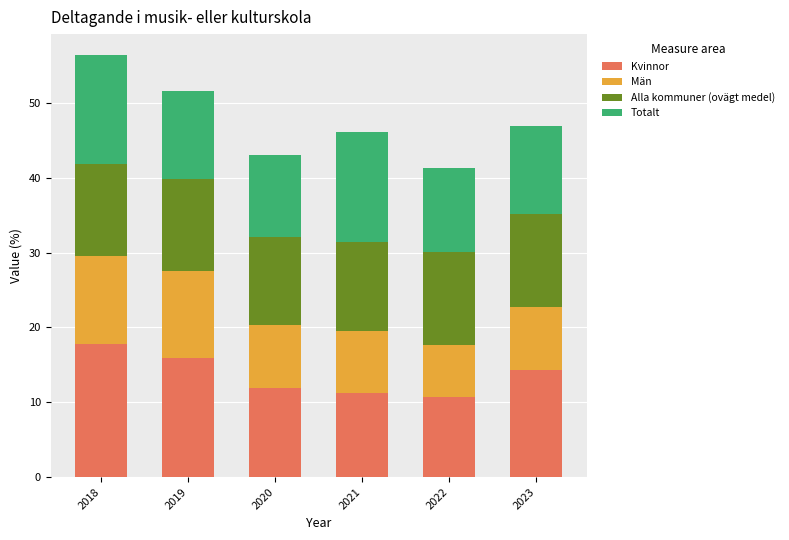

The value of Kvinnor at 2018 is 10.1. True or false?

False